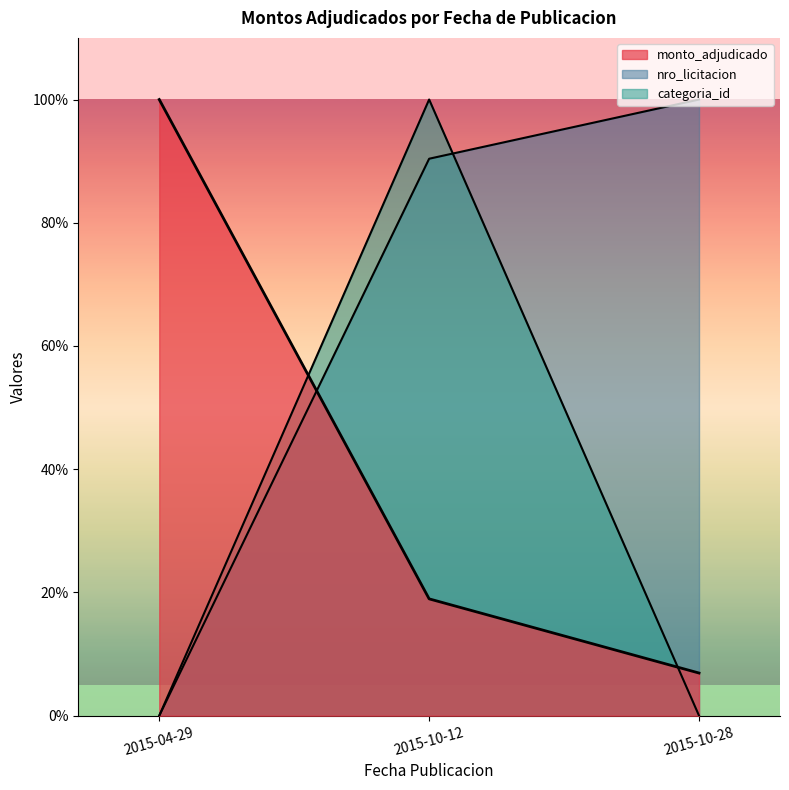

True or false: nro_licitacion has a value of 0.0 at 2015-04-29.

True